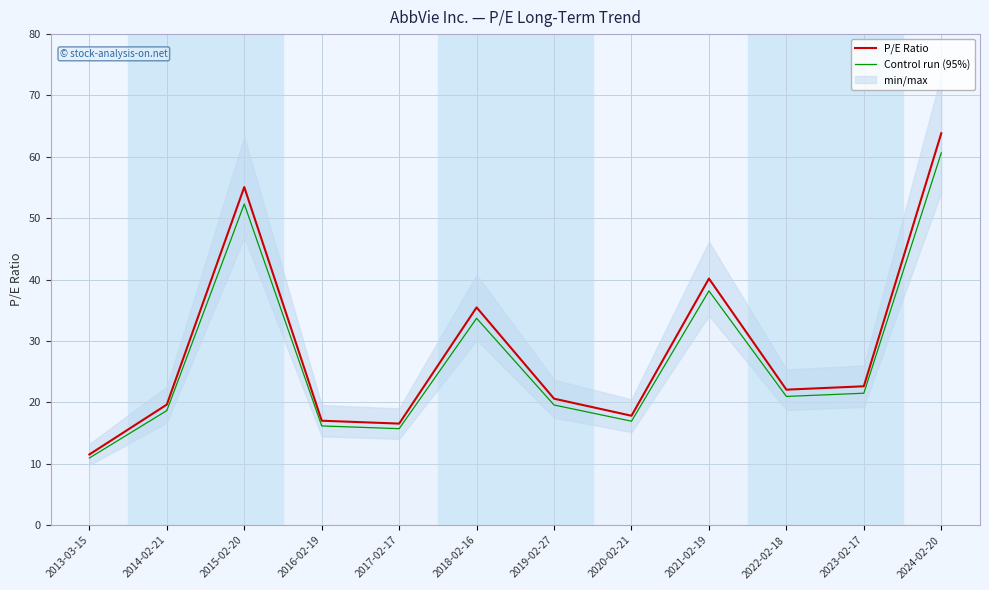

What is the difference between the maximum and second lowest values in the Control run (95%) series?

44.9